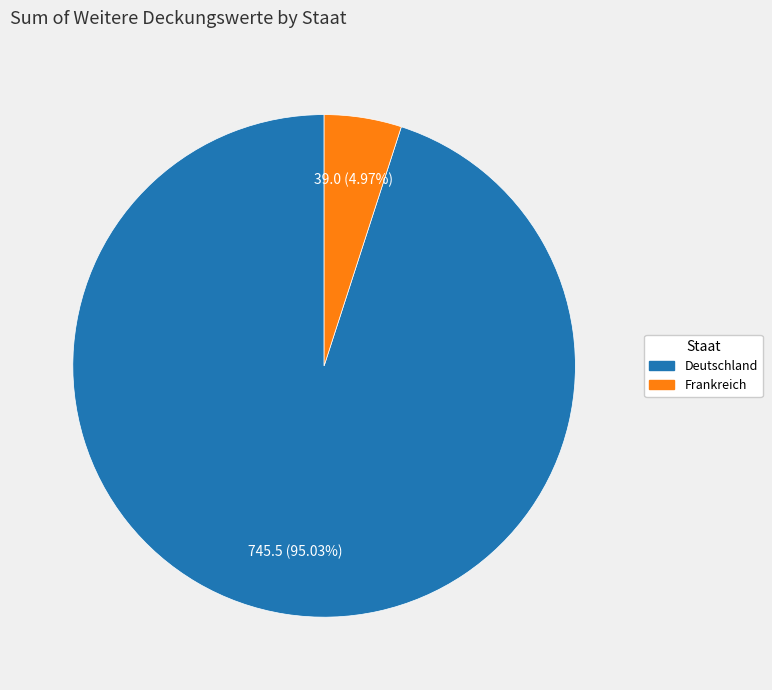

To the nearest percent, what portion does Deutschland represent?

95%